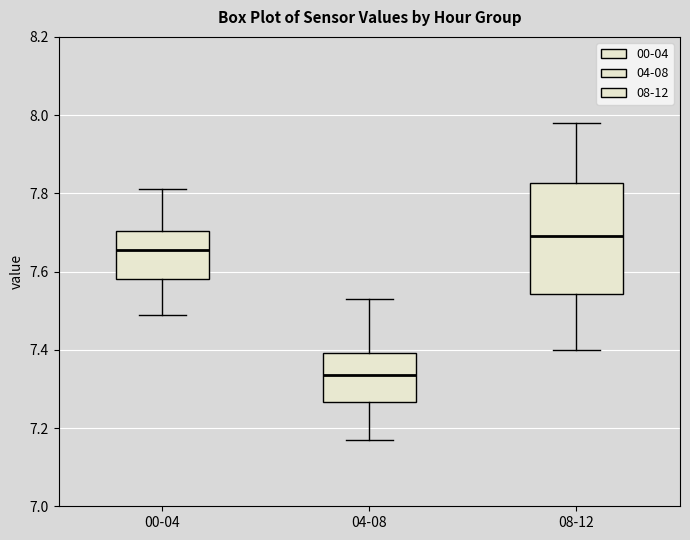

Reading left to right, read every box against the y-axis: the position of its median line, the range the box covers, and the ends of its whiskers. The values are not printed on the chart, so give them approximately, as read against the axis.

00-04: median 7.66, box 7.58 to 7.70, whiskers 7.50 to 7.82
04-08: median 7.34, box 7.26 to 7.40, whiskers 7.18 to 7.54
08-12: median 7.70, box 7.54 to 7.82, whiskers 7.40 to 7.98